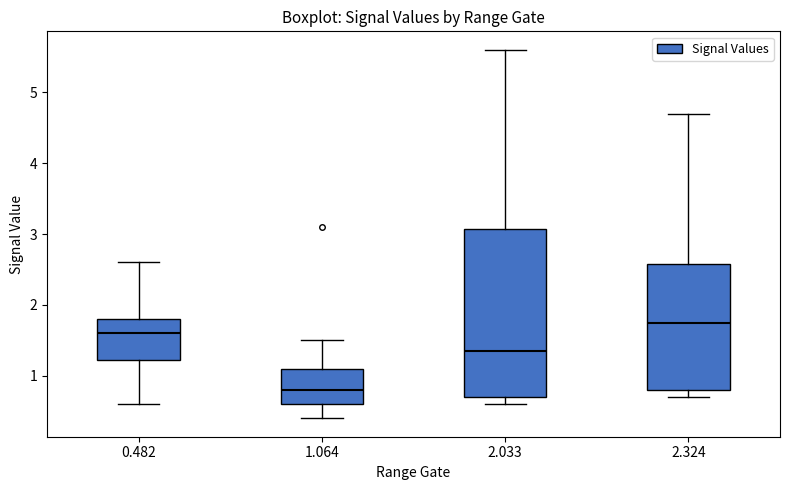

Which box is the tallest, from its lower edge to its upper edge?

2.033